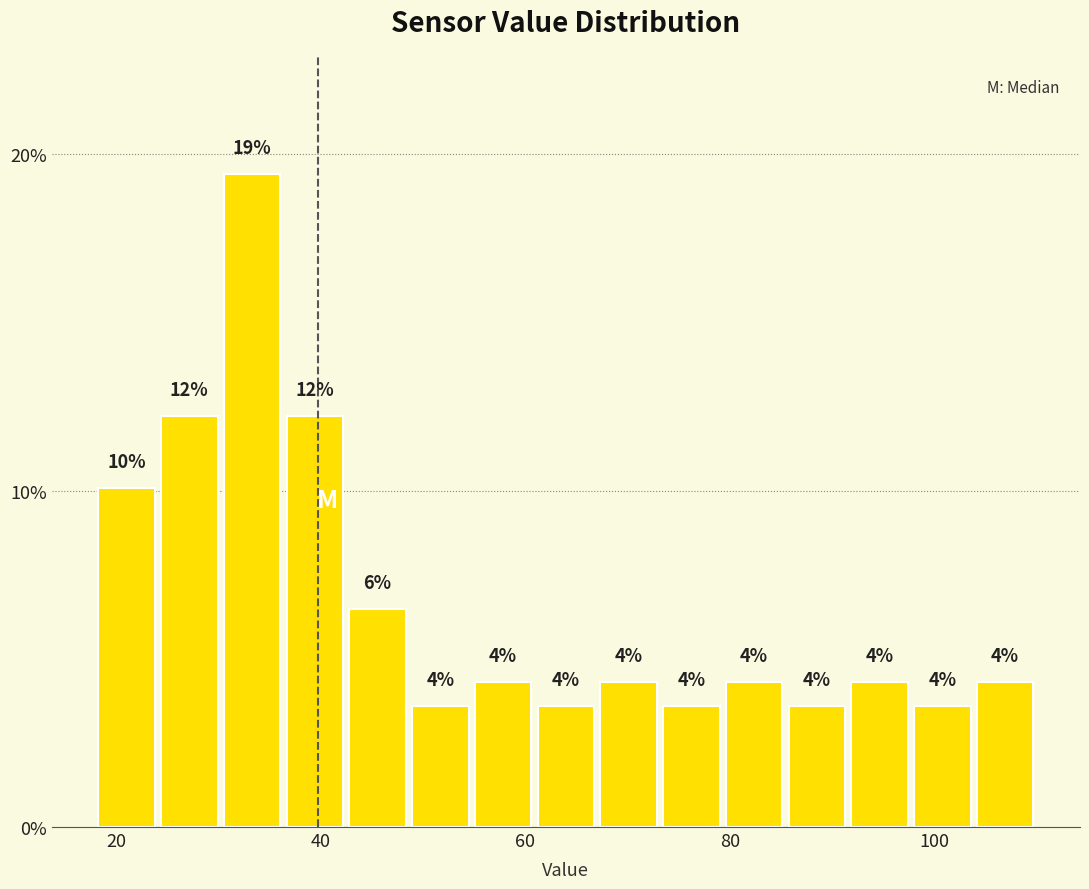

Read against the x-axis, roughly where is the centre of the tallest bar?

34